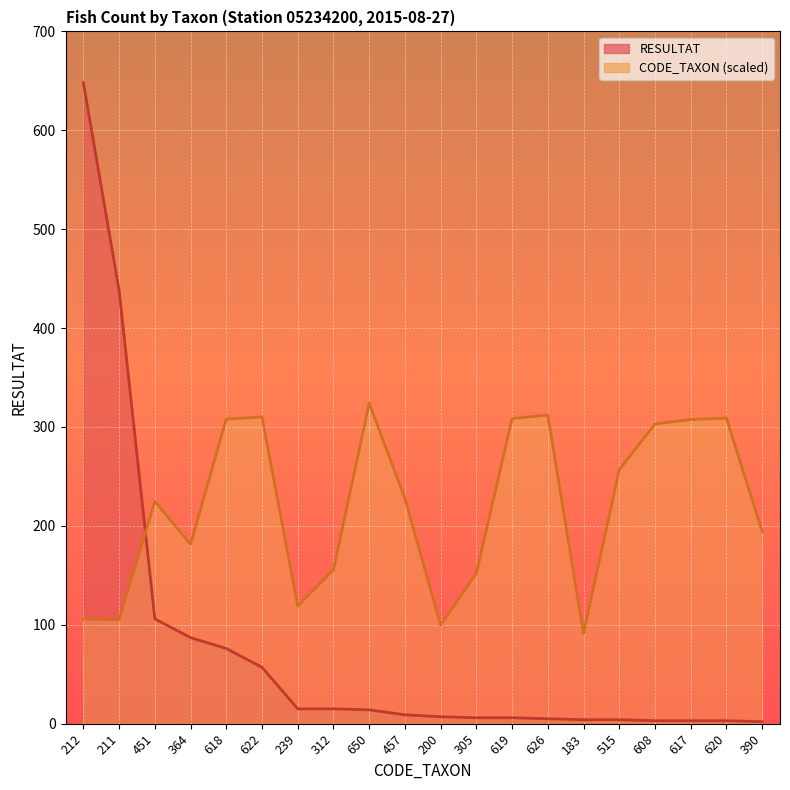

Where is CODE_TAXON nearest to the value 207?

390